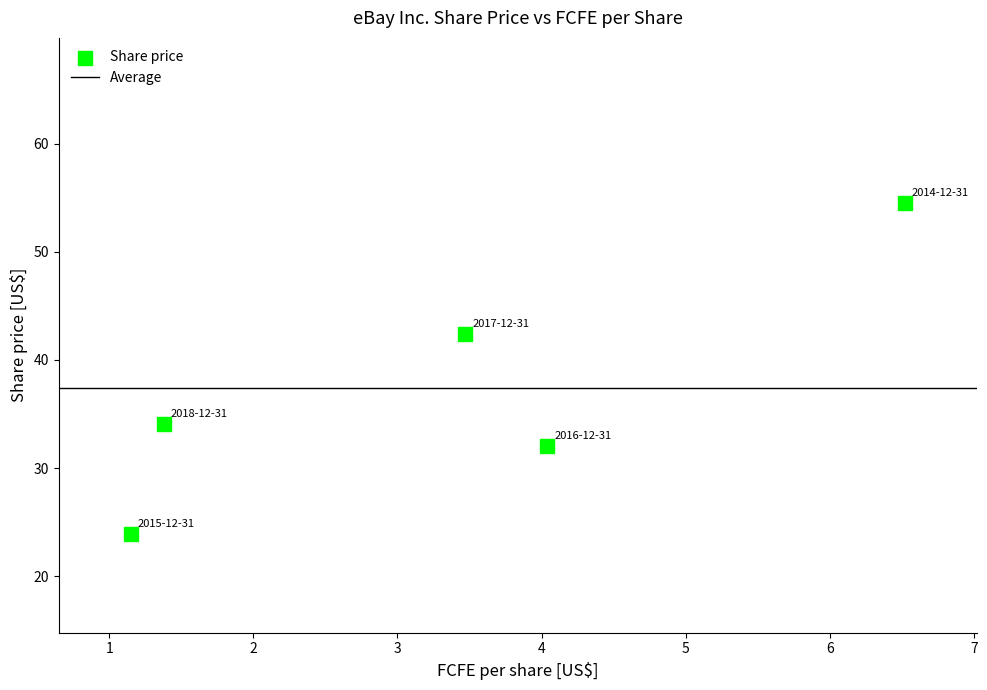

What Y value in the scatter plot is closest to 39?

42.4